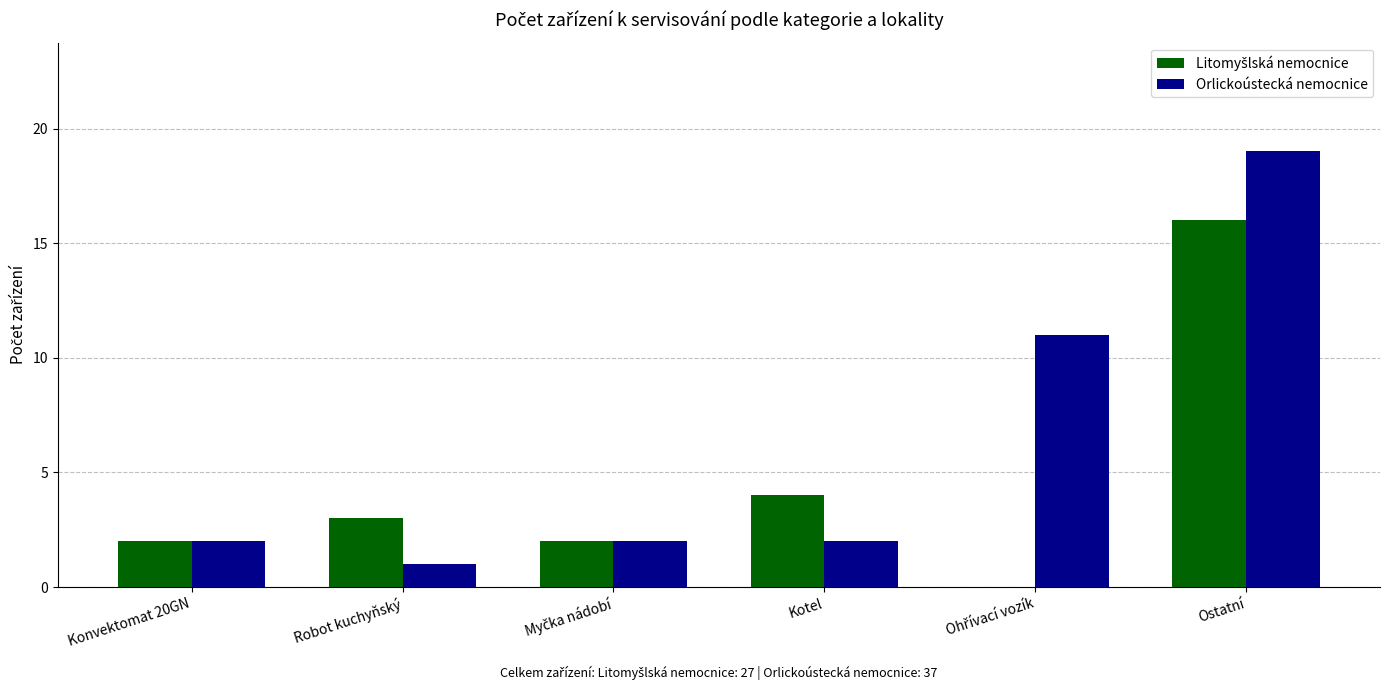

Is it true that Orlickoústecká nemocnice equals 2 at Konvektomat 20GN?

True